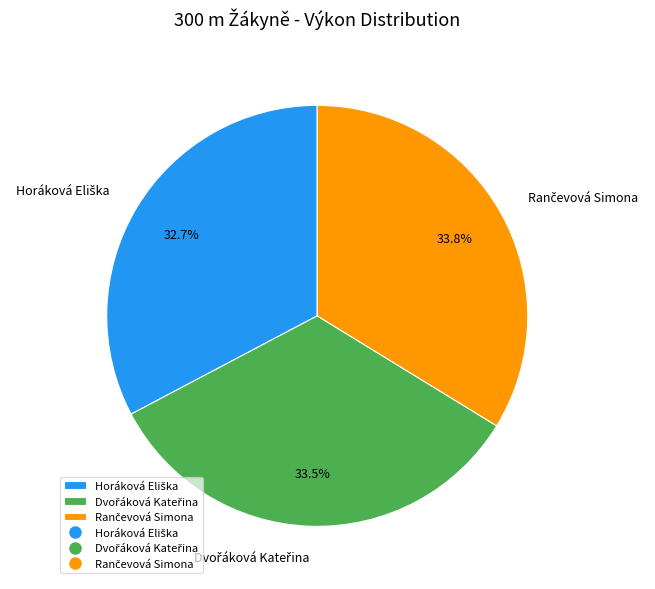

Is there any slice that represents more than half of the pie?

No